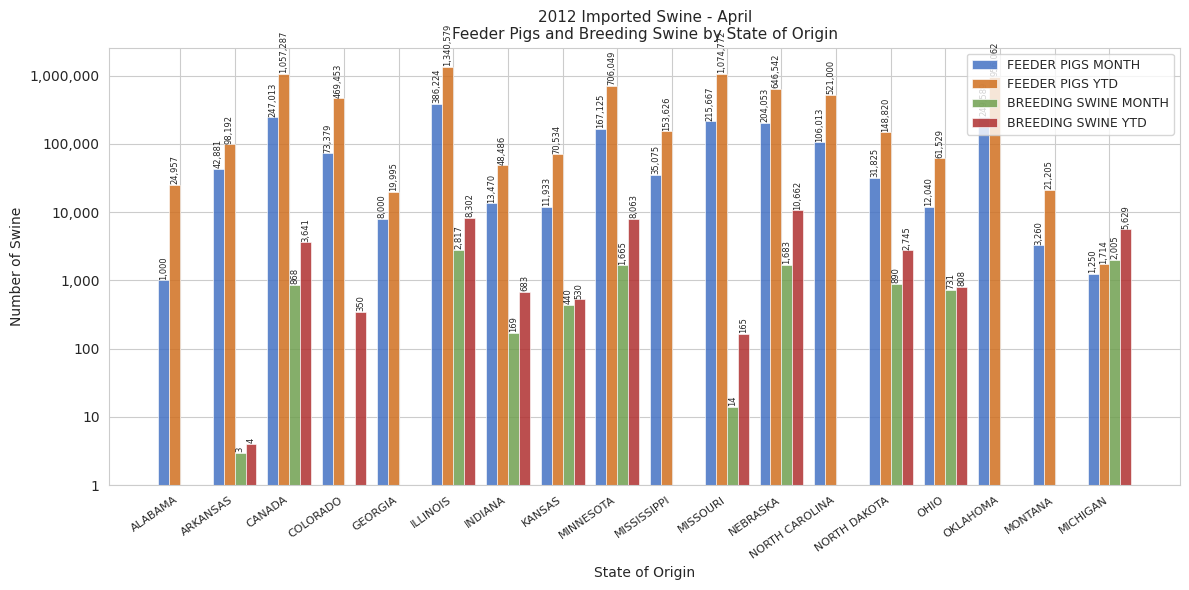

How many groups of bars are there?

18